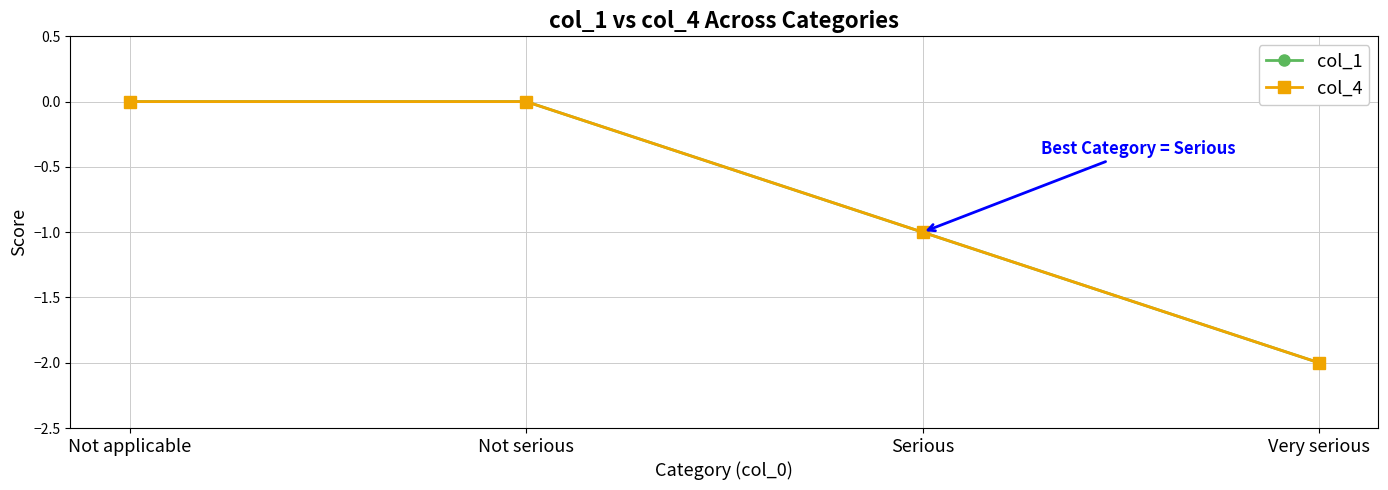

What is the approximate value of col_1 at Serious?

-1